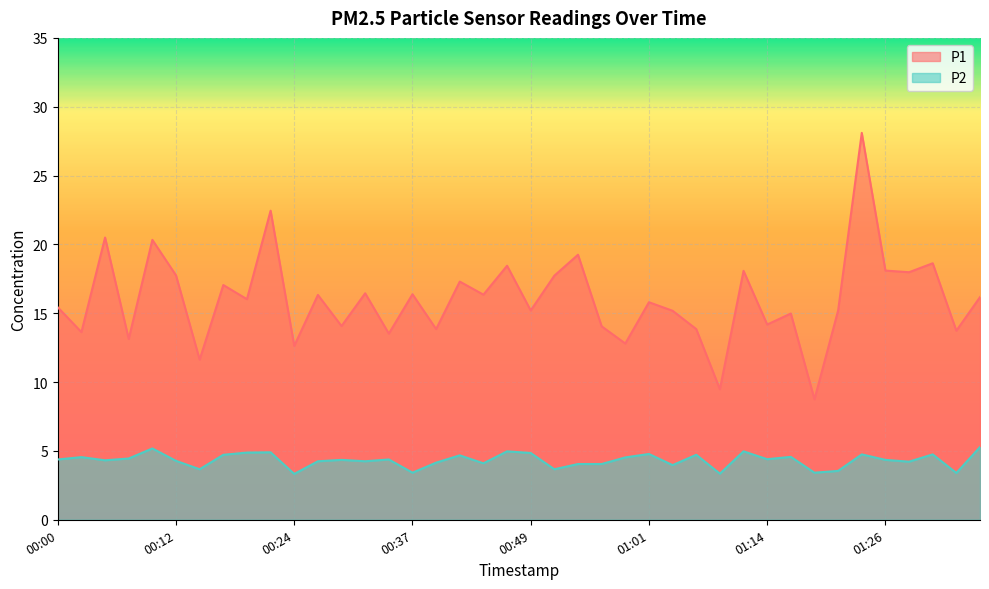

Which category has the lowest value in the P1 series?

01:18